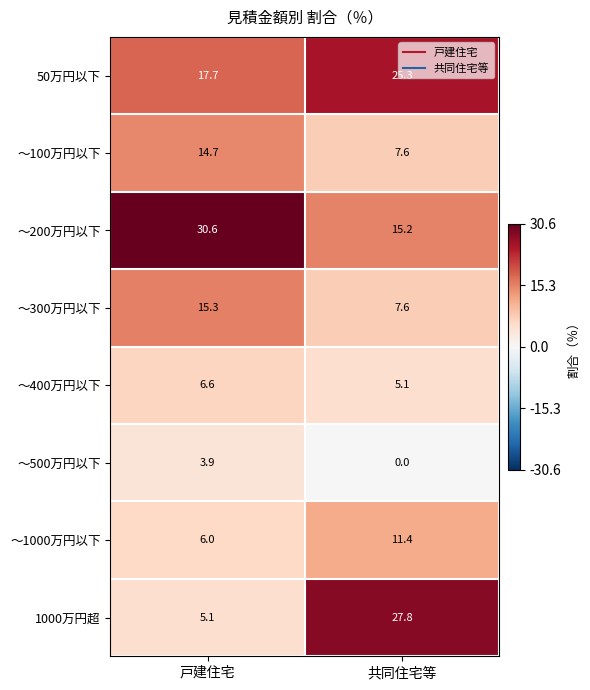

Rank the series by their maximum value, from lowest to highest.

～500万円以下, ～400万円以下, ～1000万円以下, ～100万円以下, ～300万円以下, 50万円以下, 1000万円超, ～200万円以下